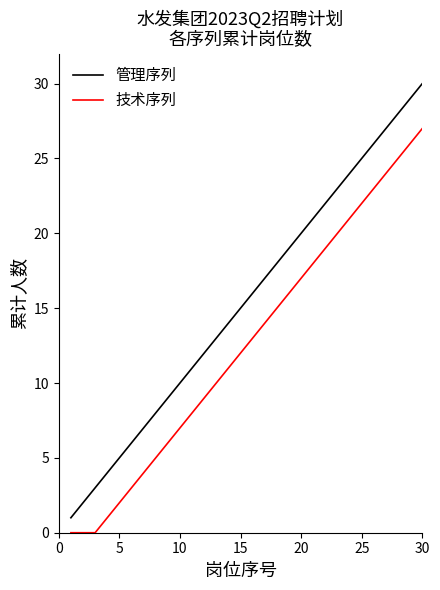

True or false: 管理序列 and 技术序列 cross at least once.

False